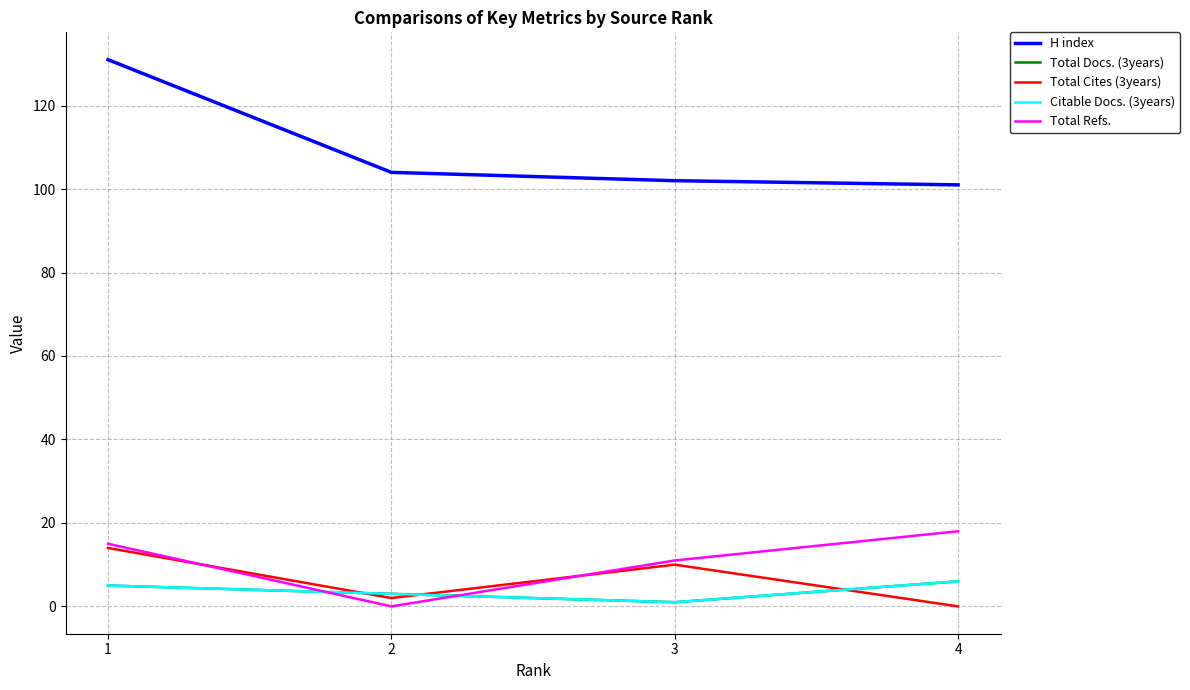

What is the difference between the maximum and minimum values in the Total Docs. (3years) series?

5